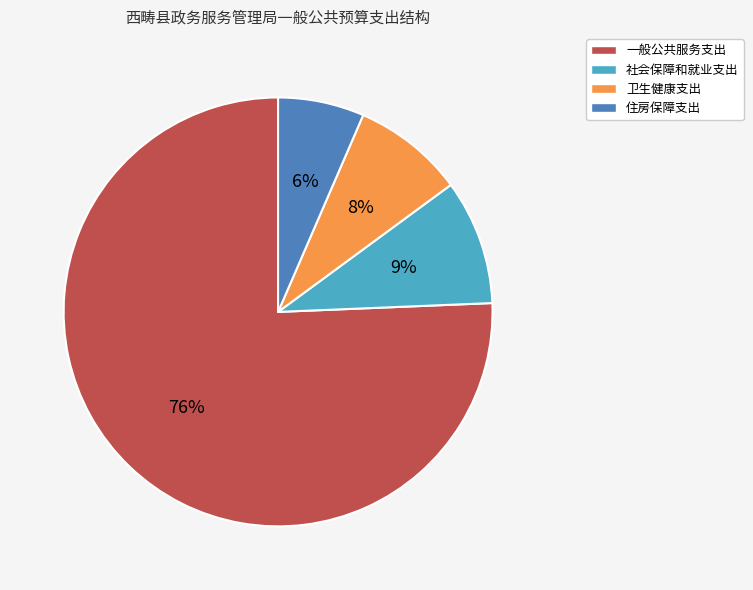

To the nearest percent, what is the average slice percentage?

25%